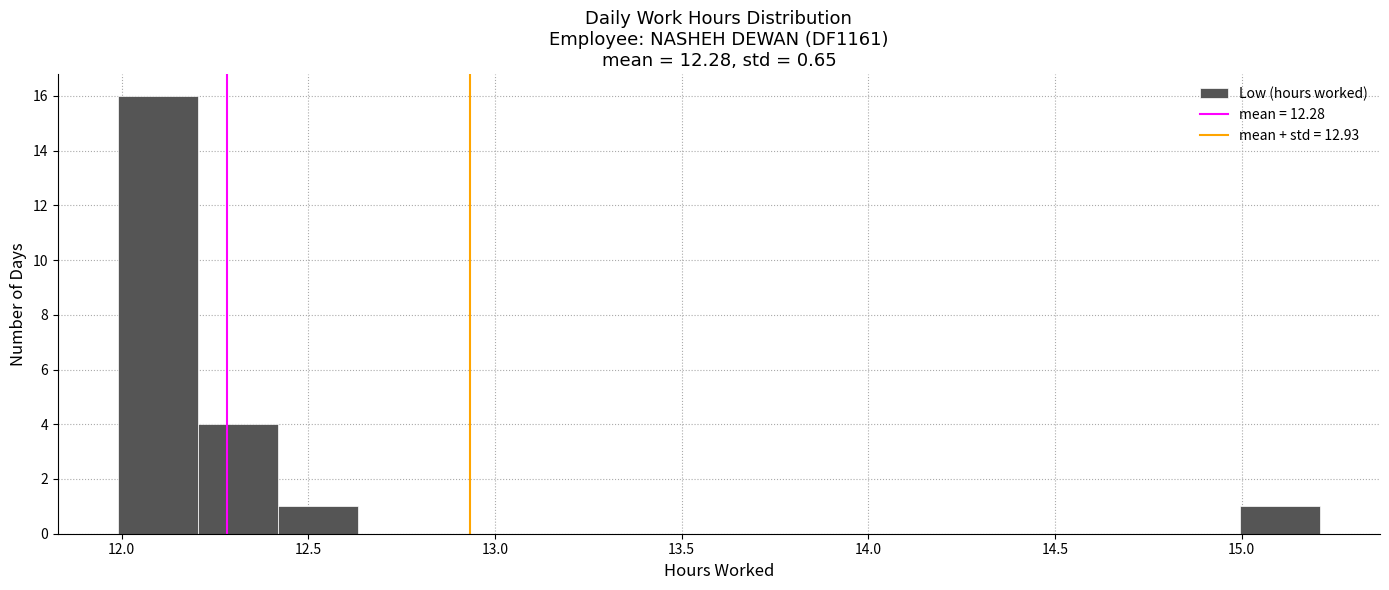

Reading left to right, list every bar in this chart as the range it spans on the x-axis followed by its height. Neither the bar edges nor the heights are printed on the chart, so give them approximately, as read against the axes.

12.00 to 12.20: 16
12.20 to 12.40: 4
12.40 to 12.65: 1
12.65 to 12.85: 0
12.85 to 13.05: 0
13.05 to 13.30: 0
13.30 to 13.50: 0
13.50 to 13.70: 0
13.70 to 13.90: 0
13.90 to 14.15: 0
14.15 to 14.35: 0
14.35 to 14.55: 0
14.55 to 14.80: 0
14.80 to 15.00: 0
15.00 to 15.20: 1